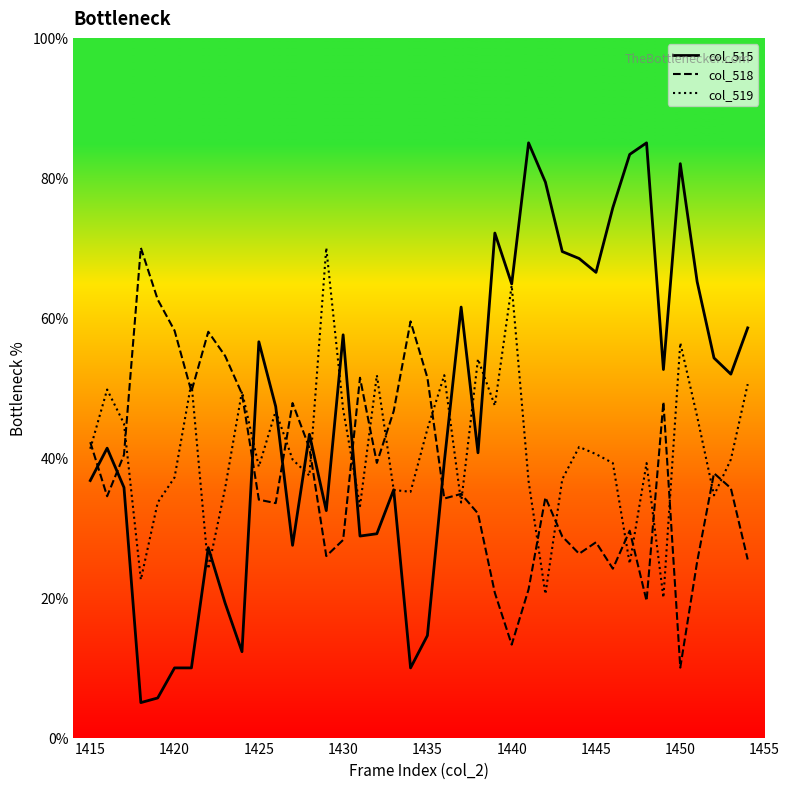

Which series has the largest range (max minus min)?

col_515